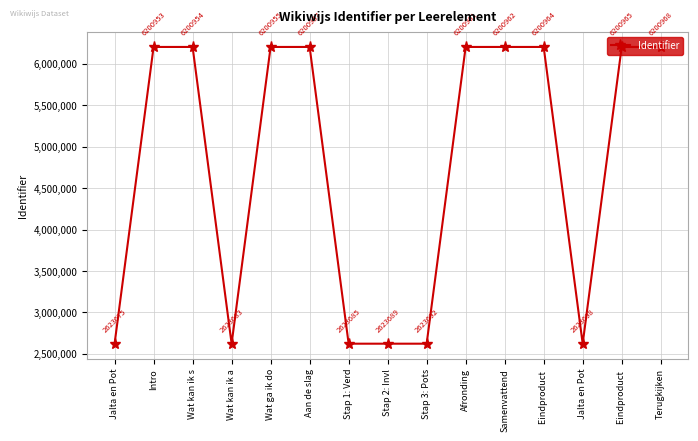

The chart shows a value of 1540849 at Terugkijken. True or false?

False